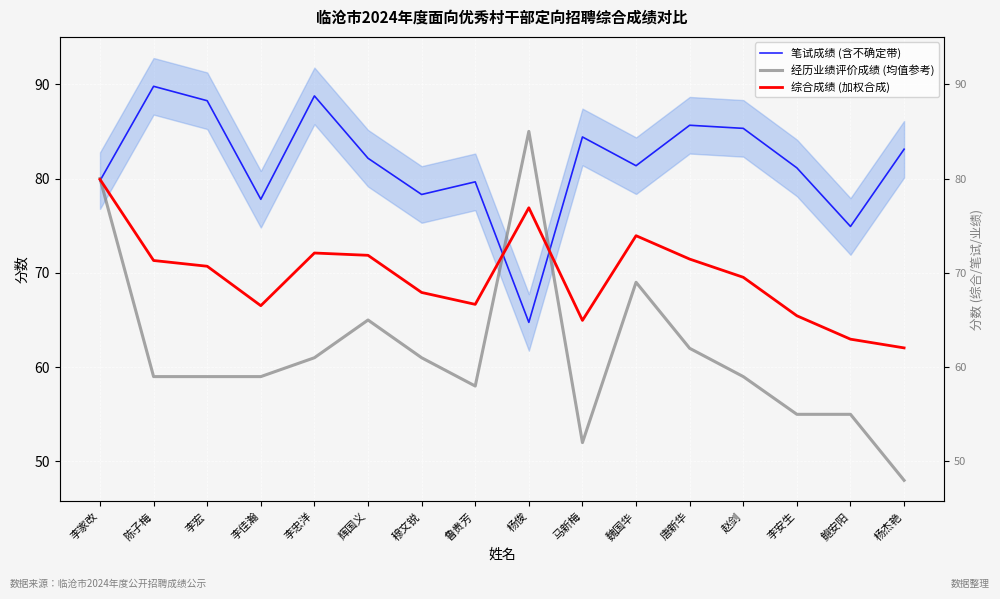

What is the difference between the 笔试成绩 (含不确定带) values at 唐新华 and 李忠洋?

3.1